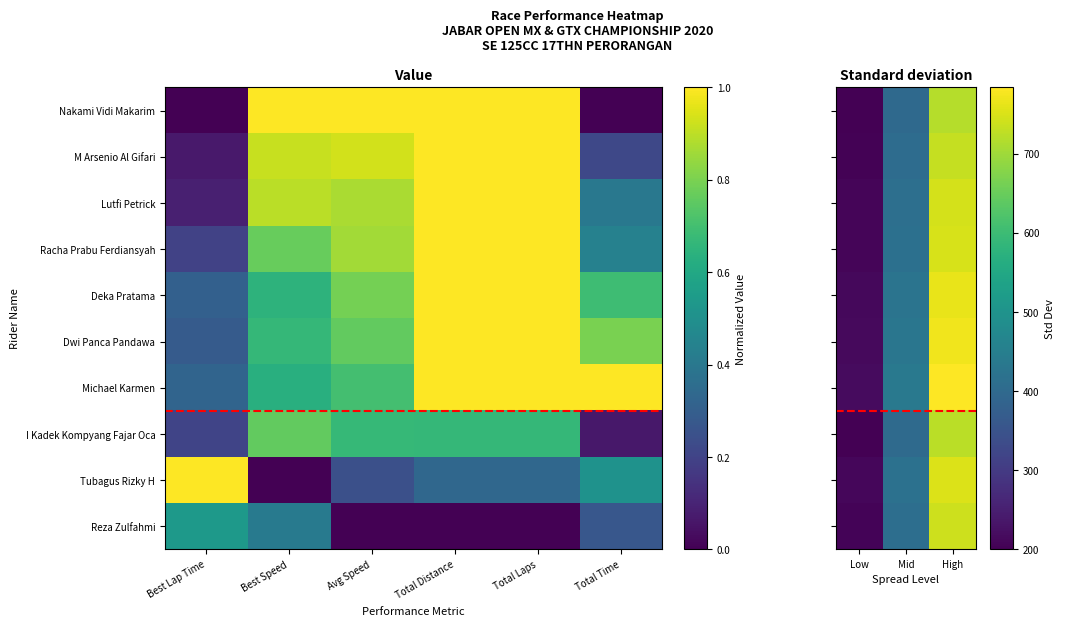

Which has a higher value, Best Lap Time or Best Speed?

Best Speed